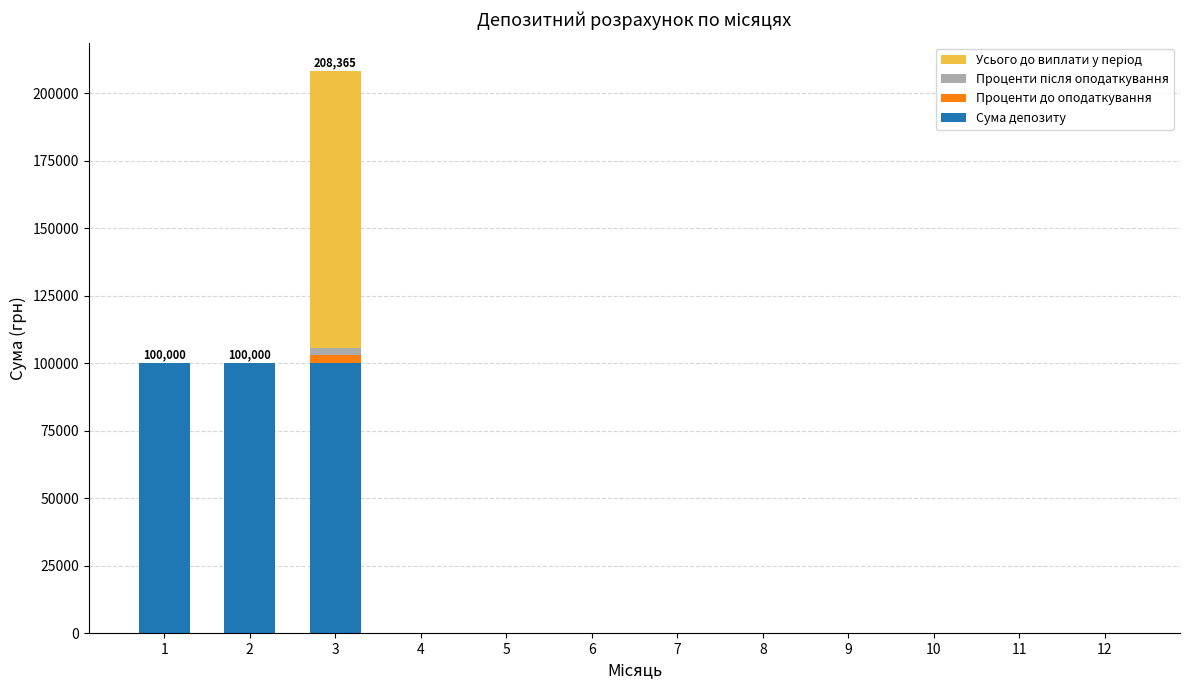

What is the highest value of the Сума депозиту series?

100000.0